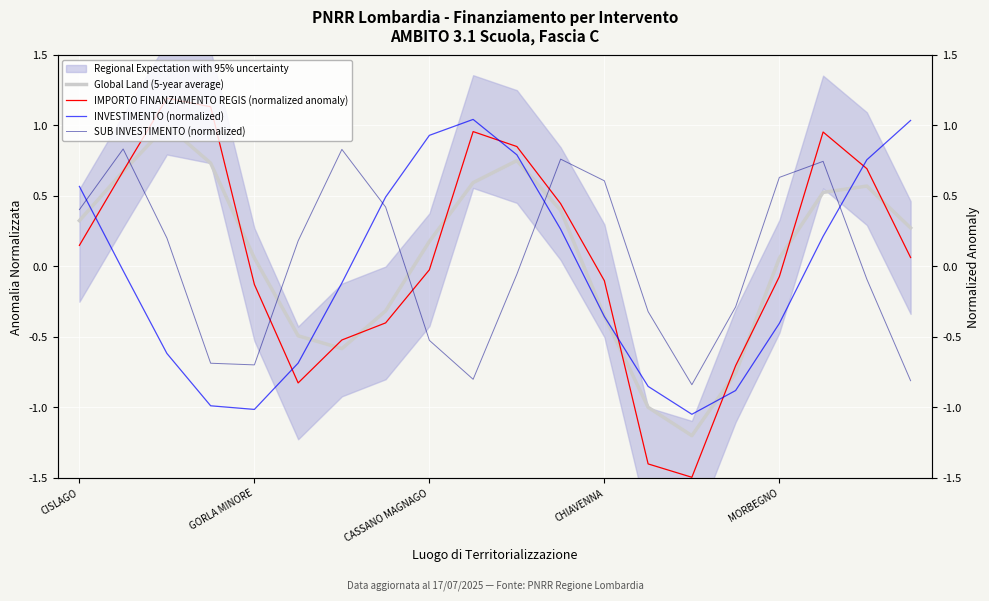

The INVESTIMENTO (normalized) series shows 1.2 at 10. True or false?

False